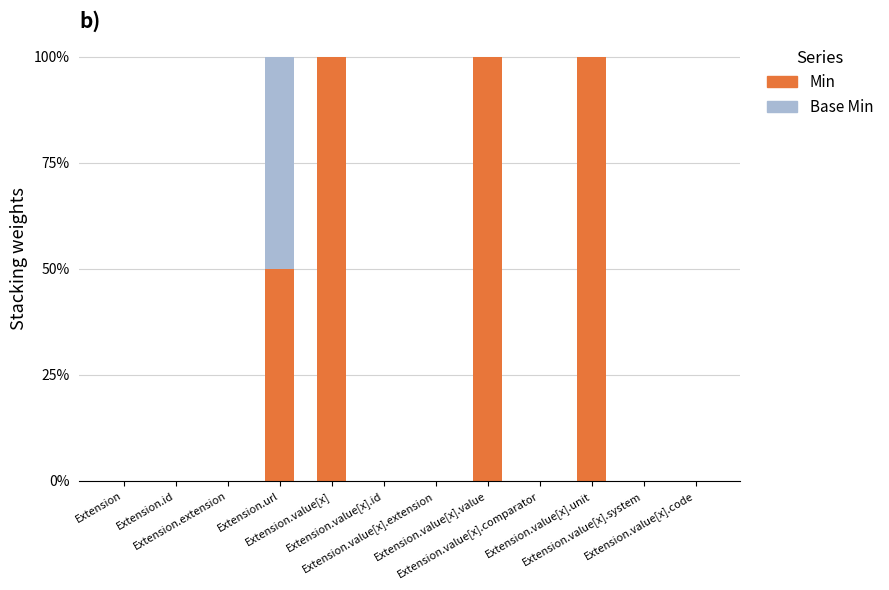

What is the label of the 4th bar from the right?

Extension.value[x].comparator